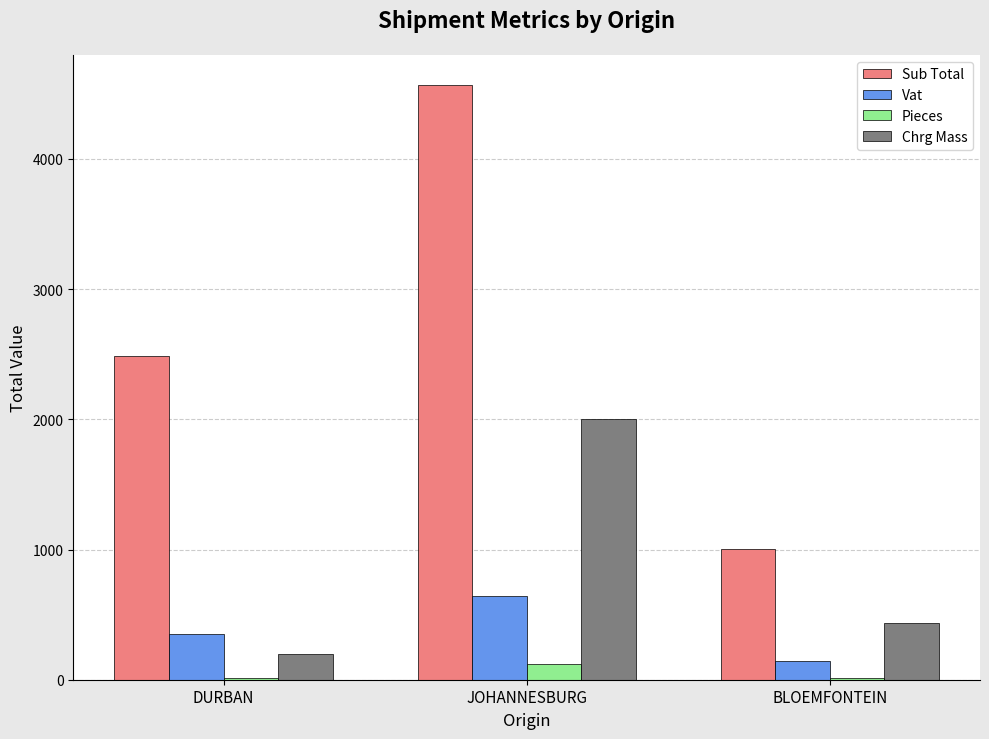

What is the difference between the Pieces values at DURBAN and BLOEMFONTEIN?

2.0